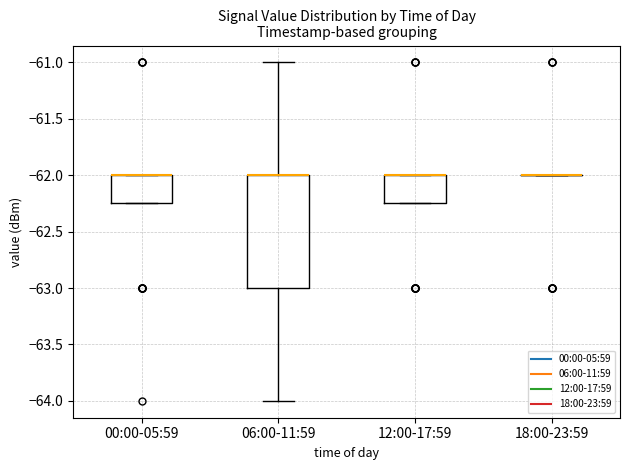

Where is the upper edge of the box for 12:00-17:59 on the y-axis? The values are not printed on the chart, so give them approximately, as read against the axis.

-62.00